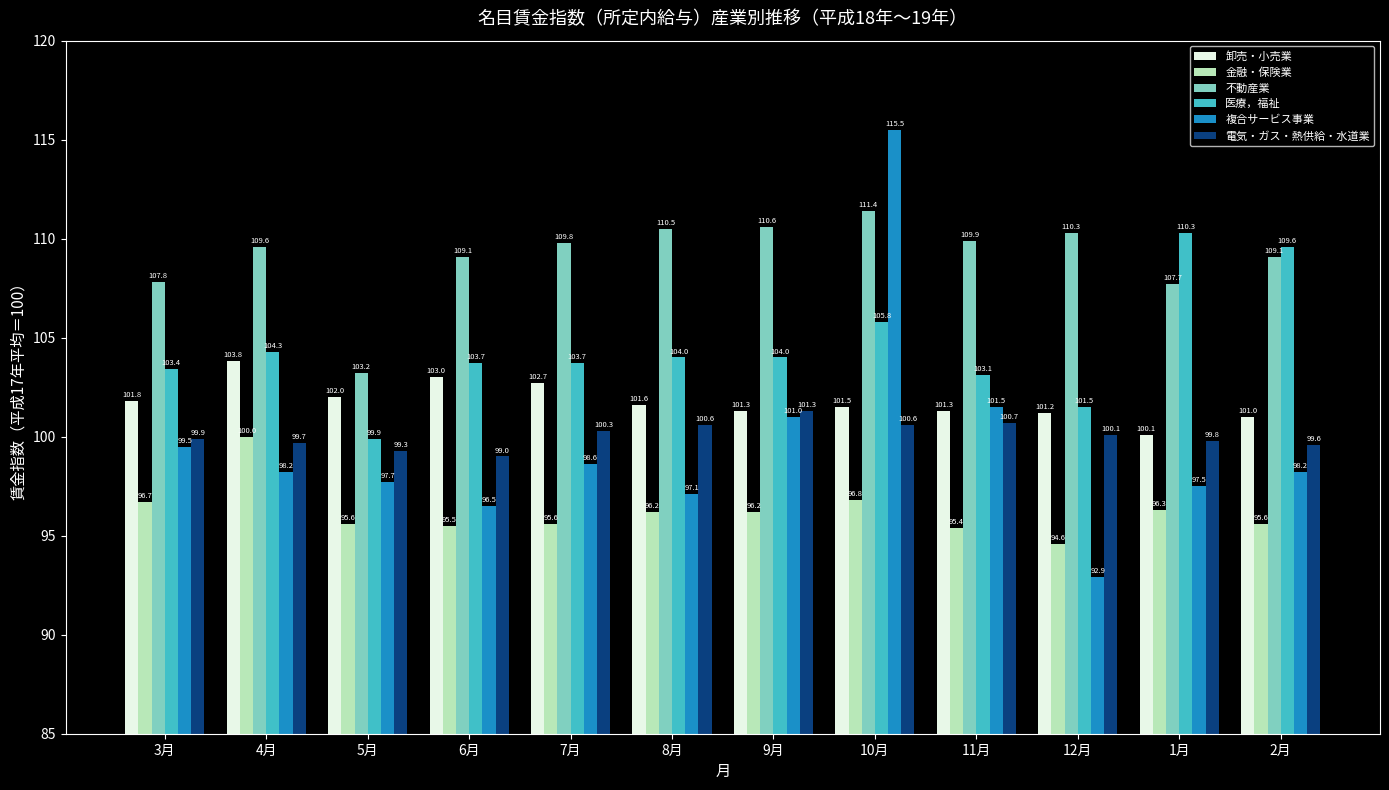

What are all the series names shown in the legend?

卸売・小売業, 金融・保険業, 不動産業, 医療，福祉, 複合サービス事業, 電気・ガス・熱供給・水道業